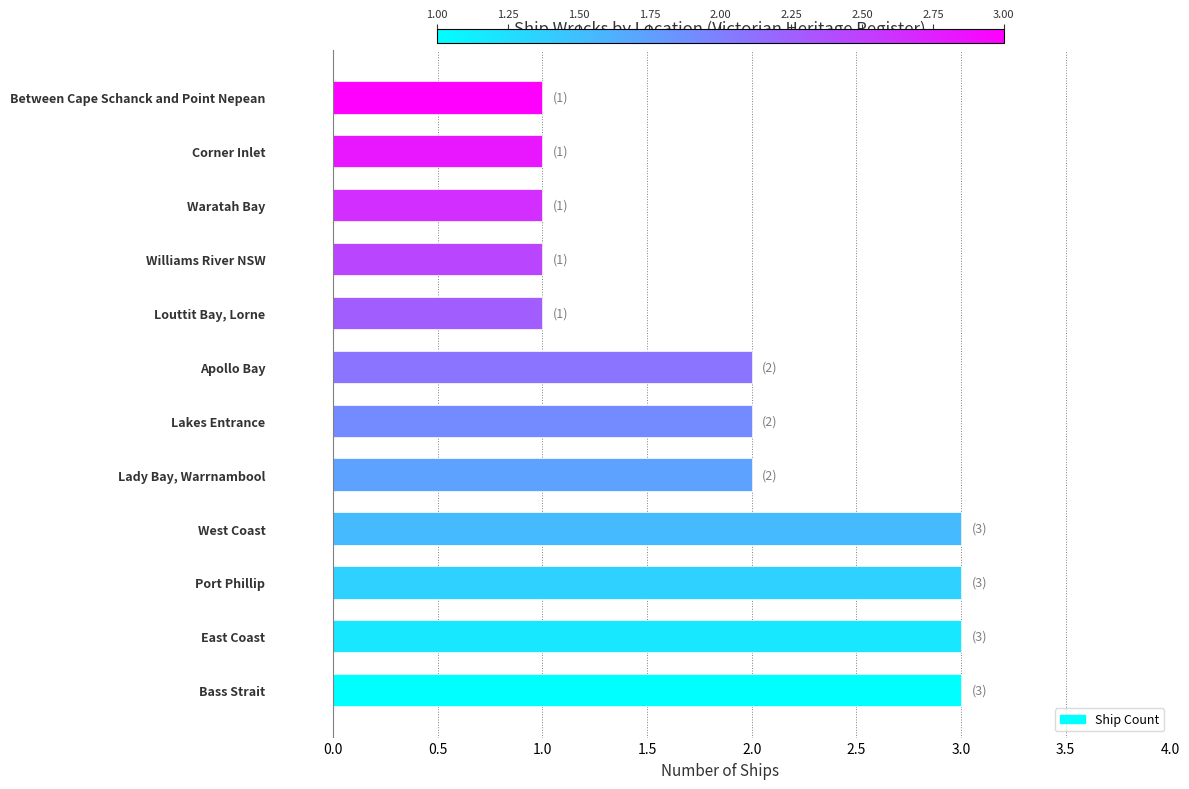

What is the approximate value at West Coast?

3